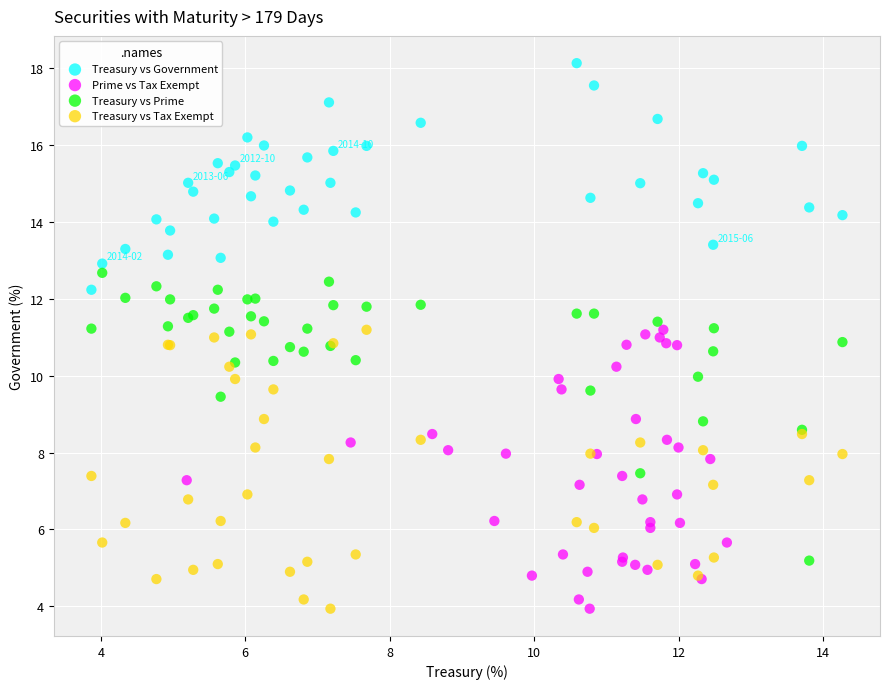

Which series contains the highest Y value?

Treasury vs Government